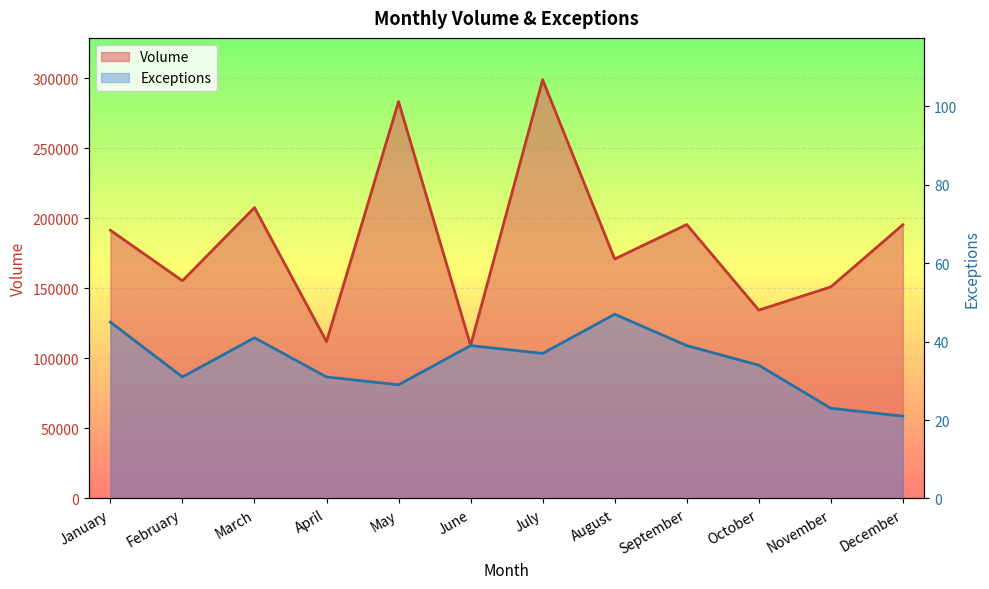

True or false: Exceptions has a value of 11 at February.

False